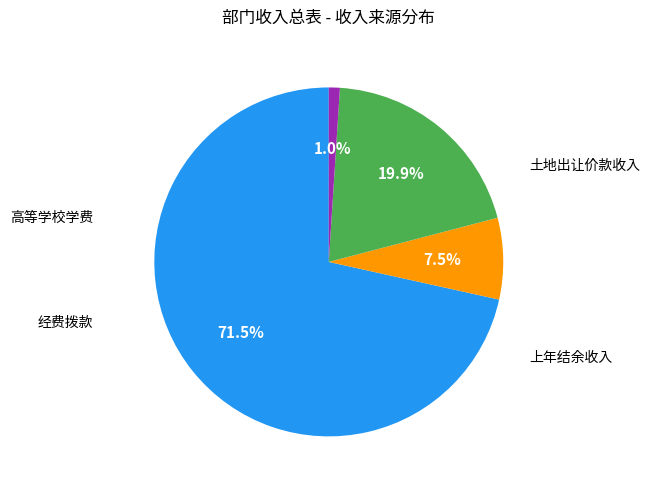

Is there any slice that represents more than half of the pie?

Yes